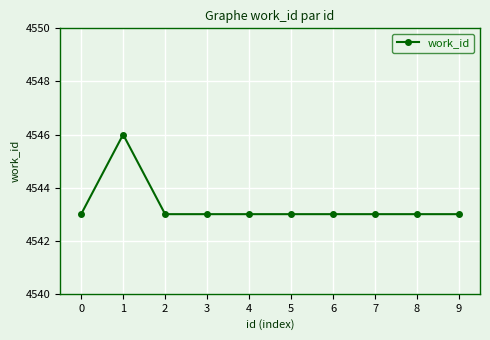

How many data points does each series have?

10